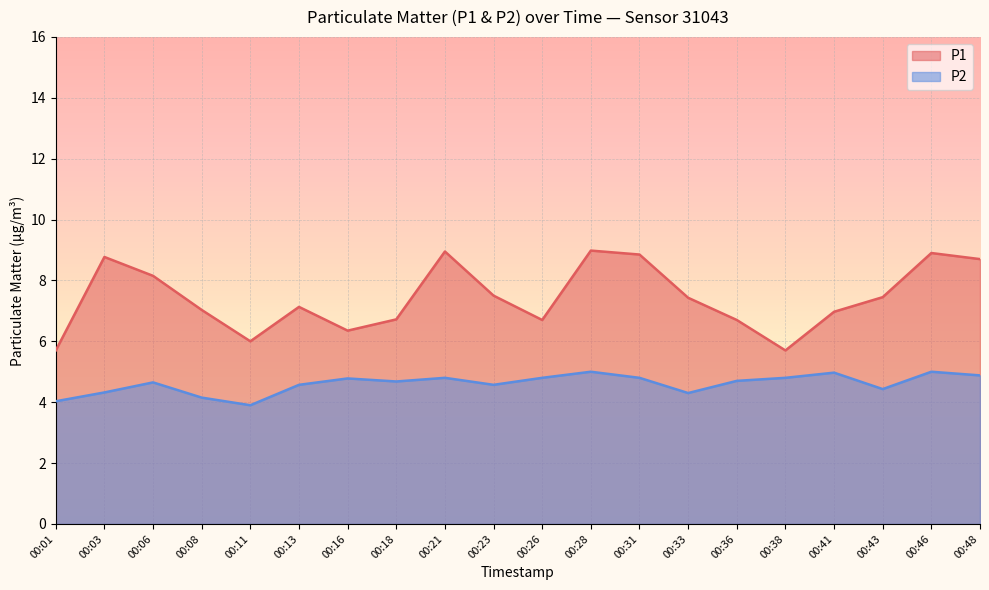

Which category has the highest value across all series?

00:28